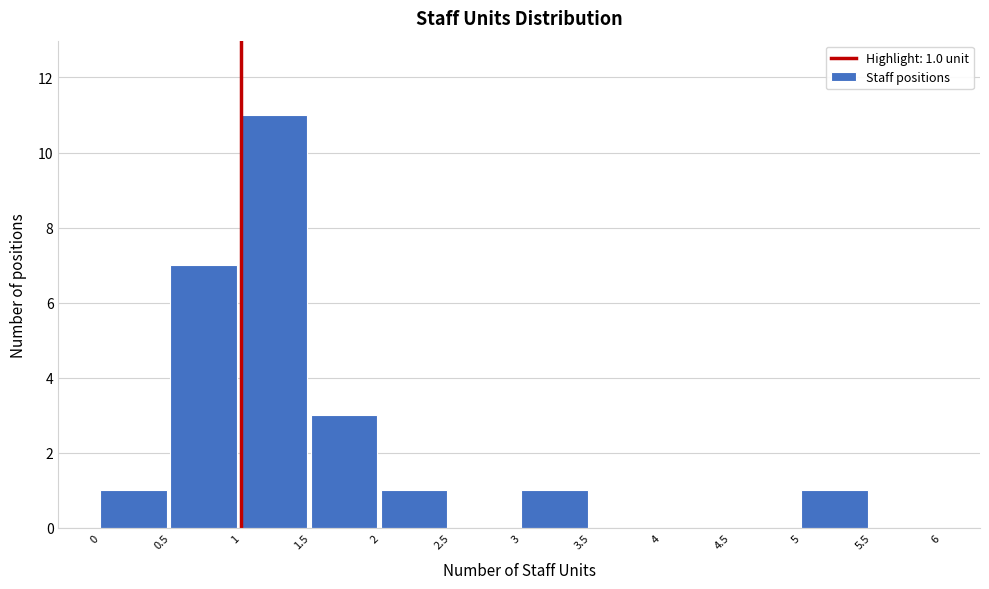

Over which range of the x-axis is the bar tallest?

1 to 1.5